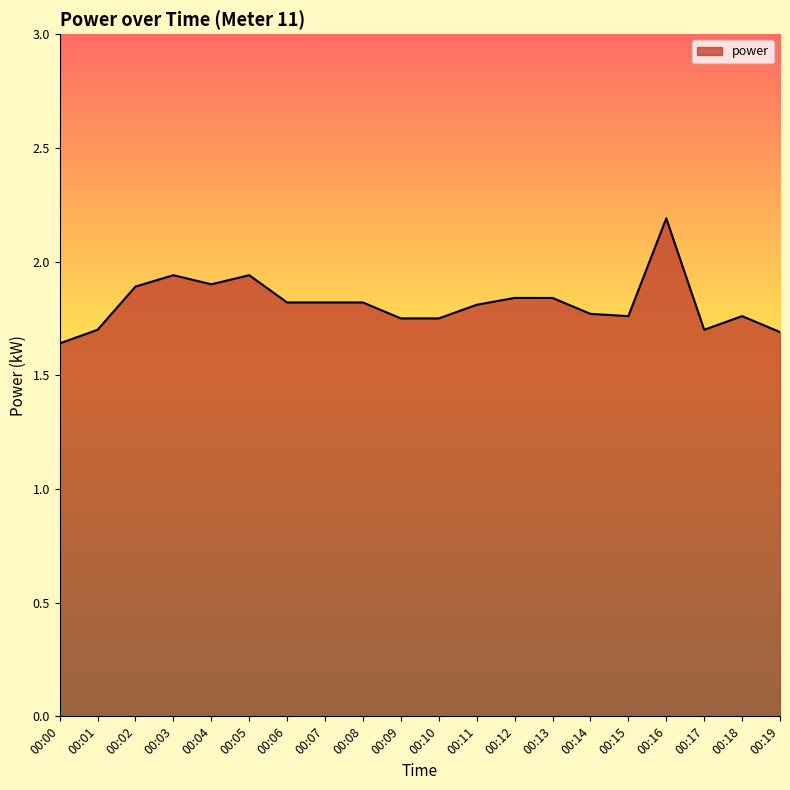

True or false: there are more than 2 points higher than both neighbors.

True